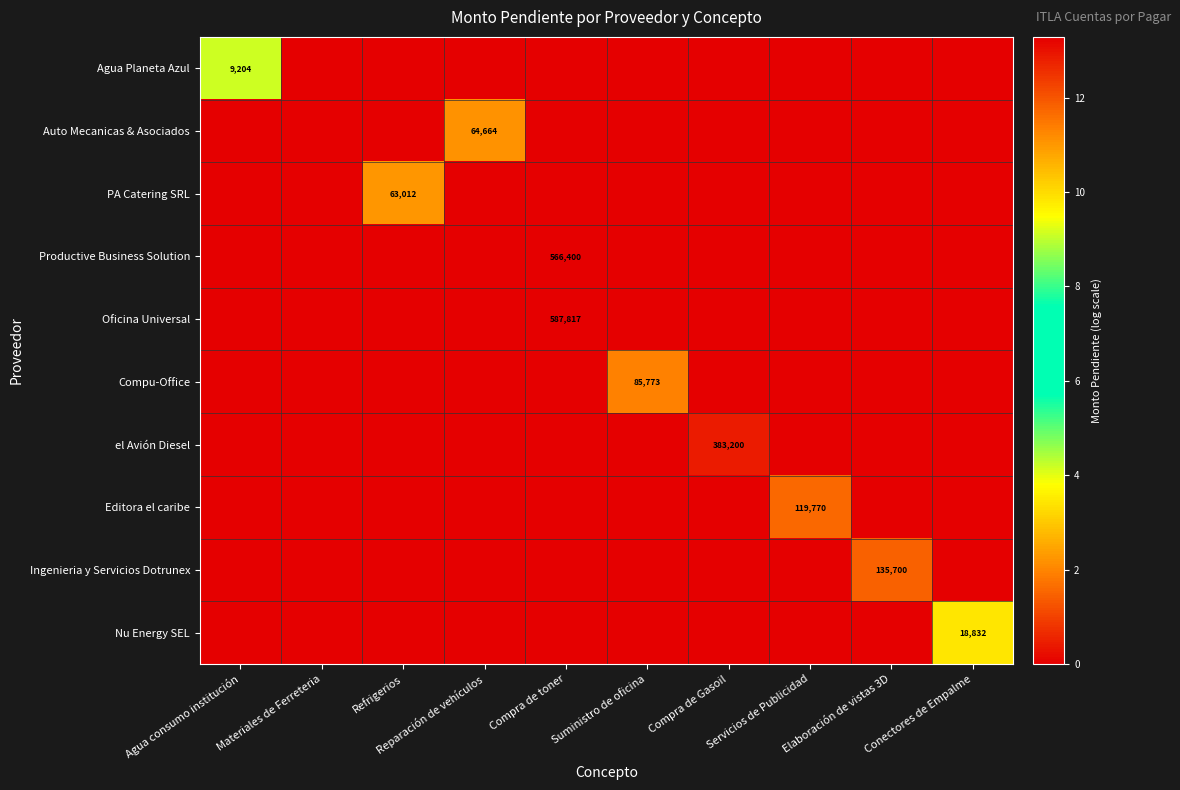

How many categories are shown in the chart?

10